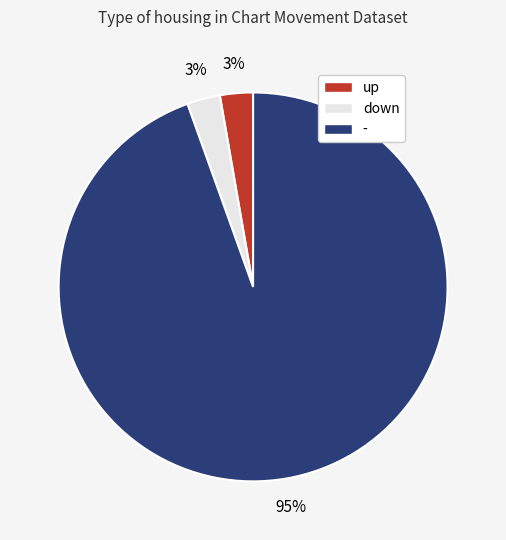

To the nearest percent, what percentage of the pie is down?

3%